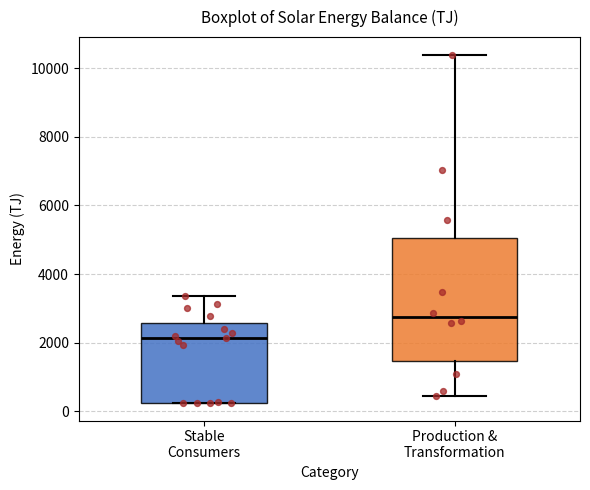

Reading left to right, read every box against the y-axis: the position of its median line, the range the box covers, and the ends of its whiskers. The values are not printed on the chart, so give them approximately, as read against the axis.

Stable Consumers: median 2200, box 200 to 2600, whiskers 200 to 3400
Production & Transformation: median 2800, box 1400 to 5000, whiskers 400 to 10400